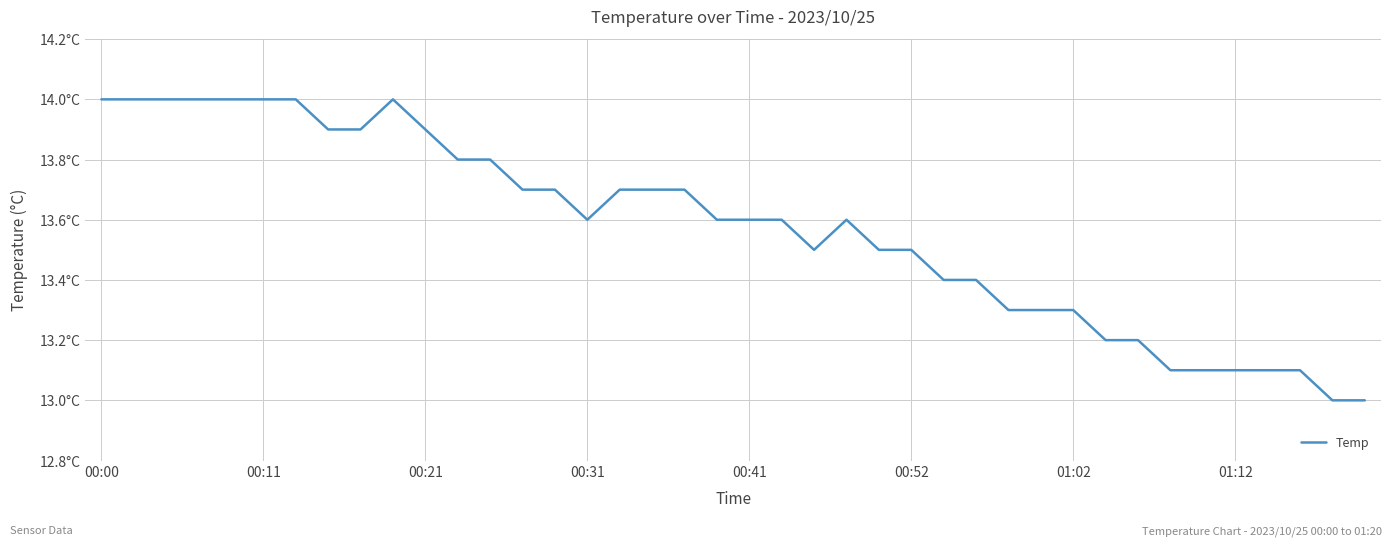

True or false: the data has more than 2 interior local peaks.

False